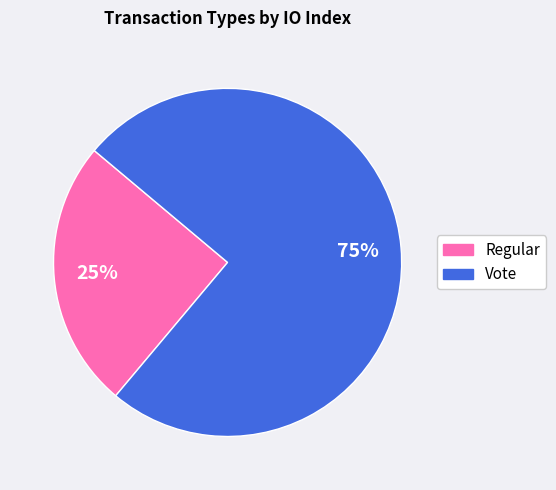

Which category has the smallest portion of the pie?

Regular